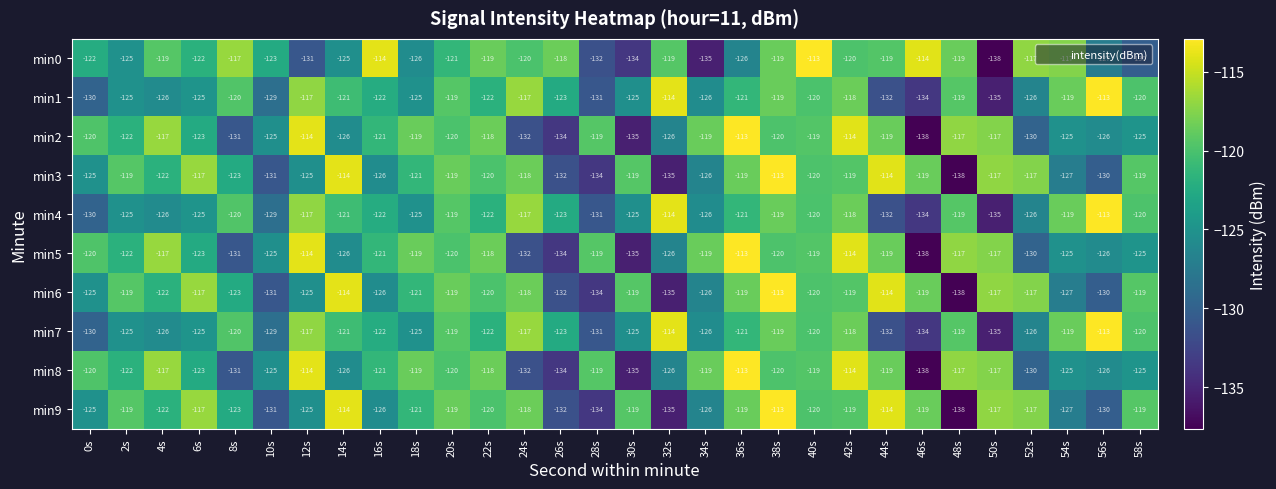

What is the difference between the min1 values at 40s and 52s?

6